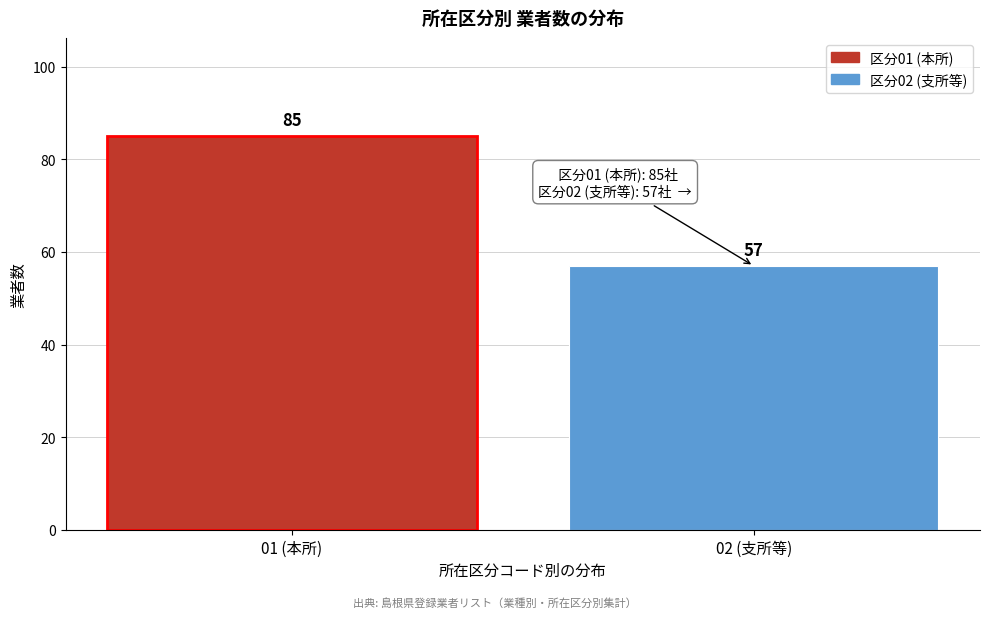

Reading left to right, list all the values displayed in this chart.

85	57